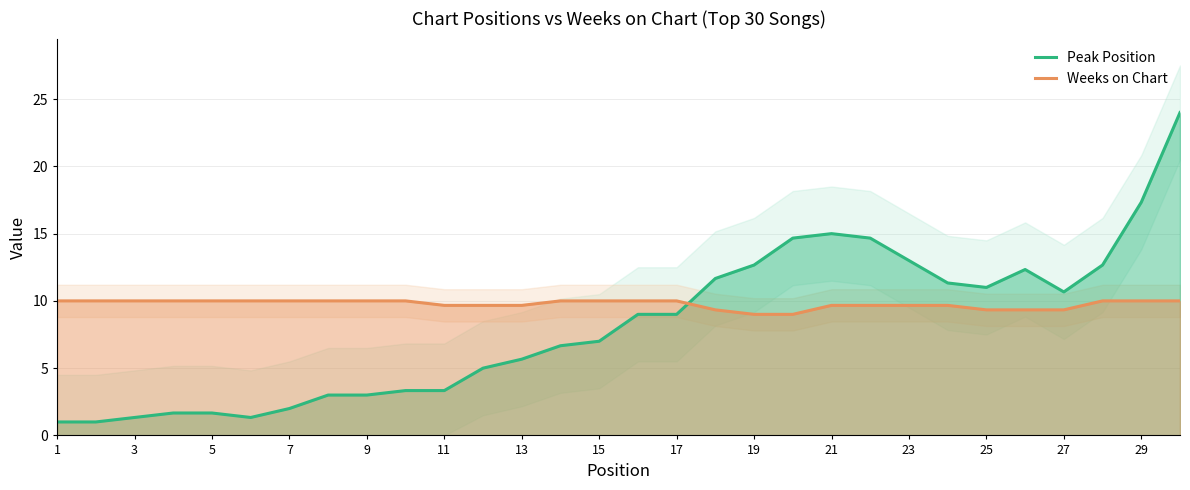

What is the sum of the Peak Position values at 25 and 3?

12.3